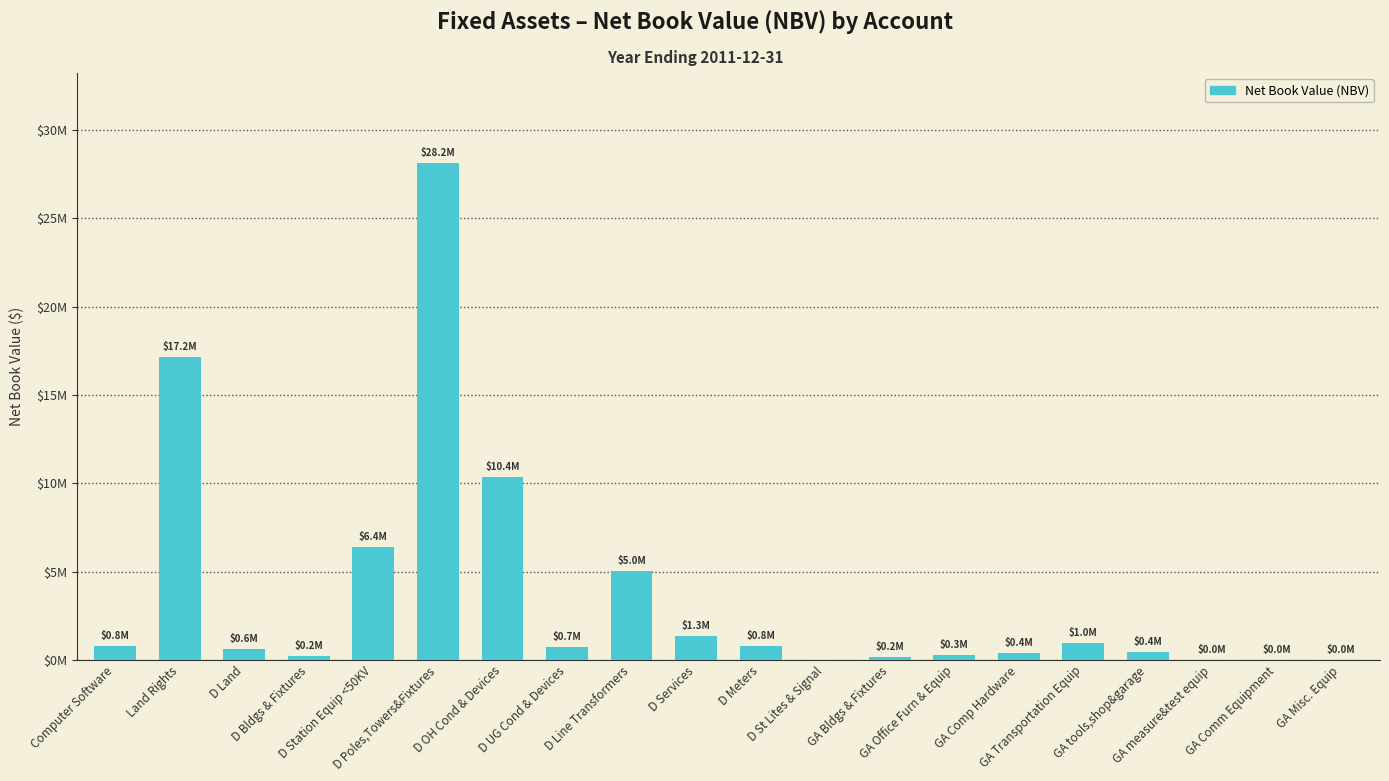

How many categories are shown in the chart?

20